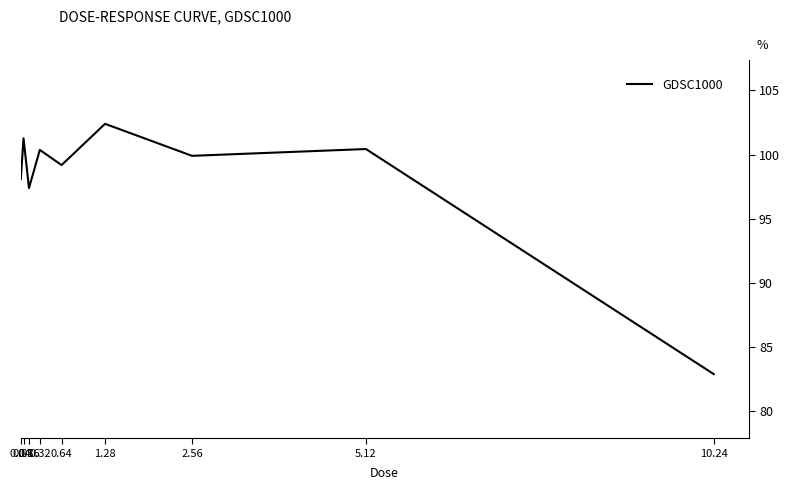

Reading left to right, transcribe all the data shown in this chart.

0.04=98.1	0.08=101.3	0.16=97.4	0.32=100.4	0.64=99.2	1.28=102.4	2.56=99.9	5.12=100.4	10.24=82.9